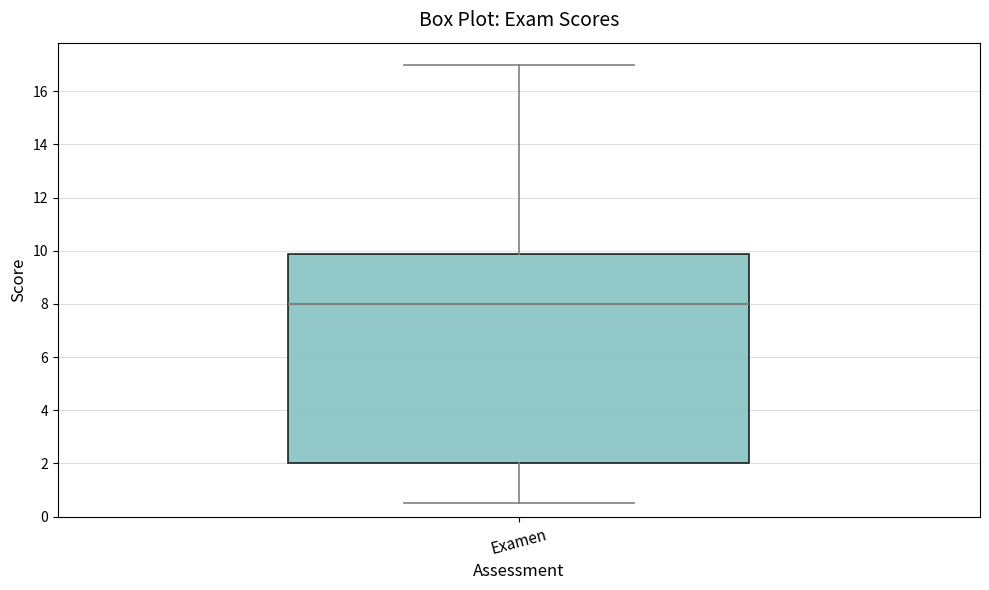

Where does the upper whisker of the box for Examen end on the y-axis? The values are not printed on the chart, so give them approximately, as read against the axis.

17.0